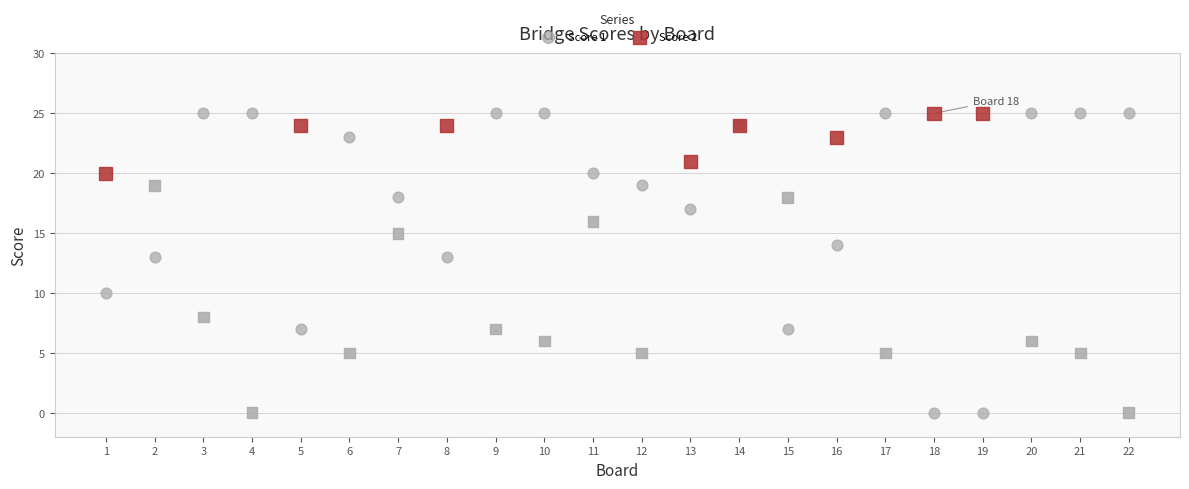

What are all the series names shown in the legend?

Score 1, Score 2